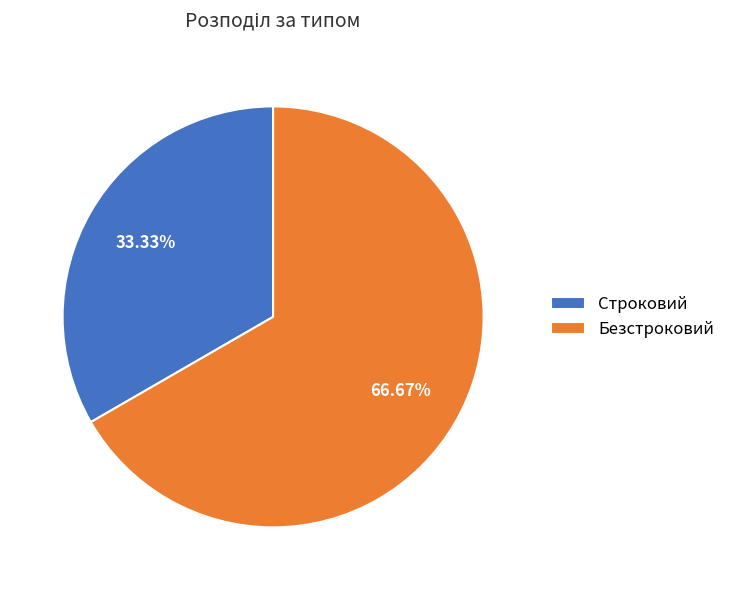

Which category has the biggest portion of the pie?

Безстроковий